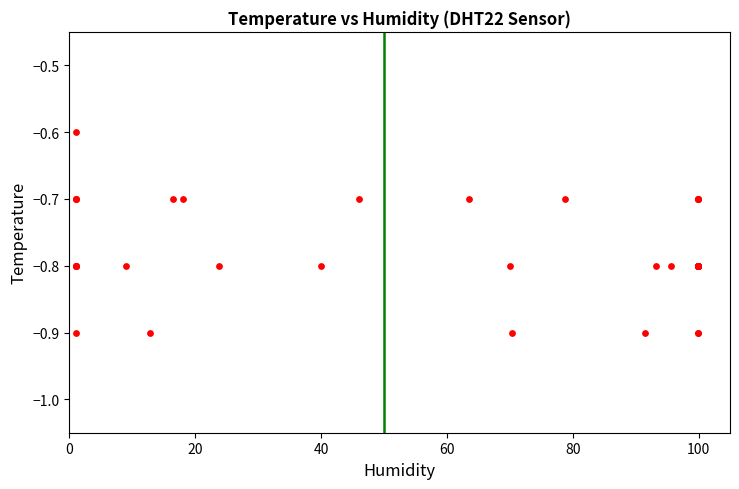

What Y value in the scatter plot is closest to 0?

-0.6